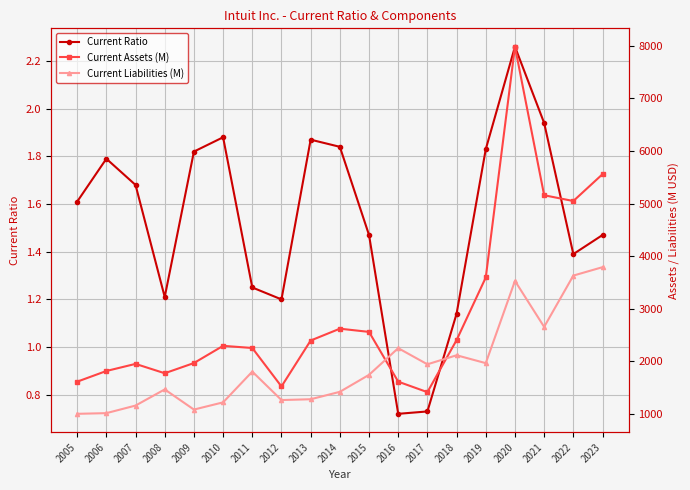

Is it true that Current Ratio equals 1.9 at 2011?

False